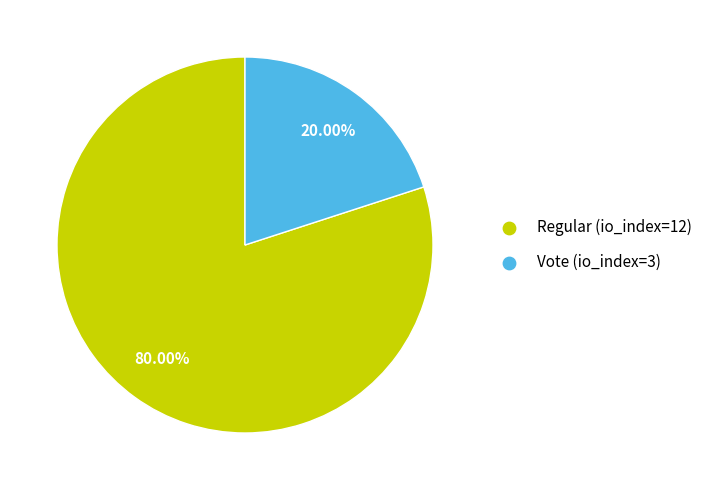

How many slices are in this pie chart?

2